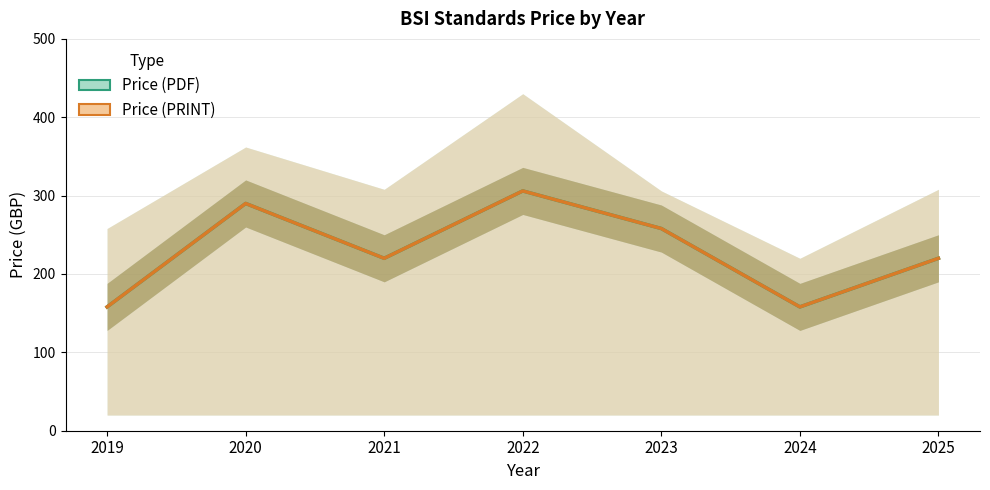

Reading left to right, extract all data points from this chart.

Price (PDF): 2019=158	2020=290	2021=220	2022=306	2023=258	2024=158	2025=220
Price (PRINT): 2019=158	2020=290	2021=220	2022=306	2023=258	2024=158	2025=220